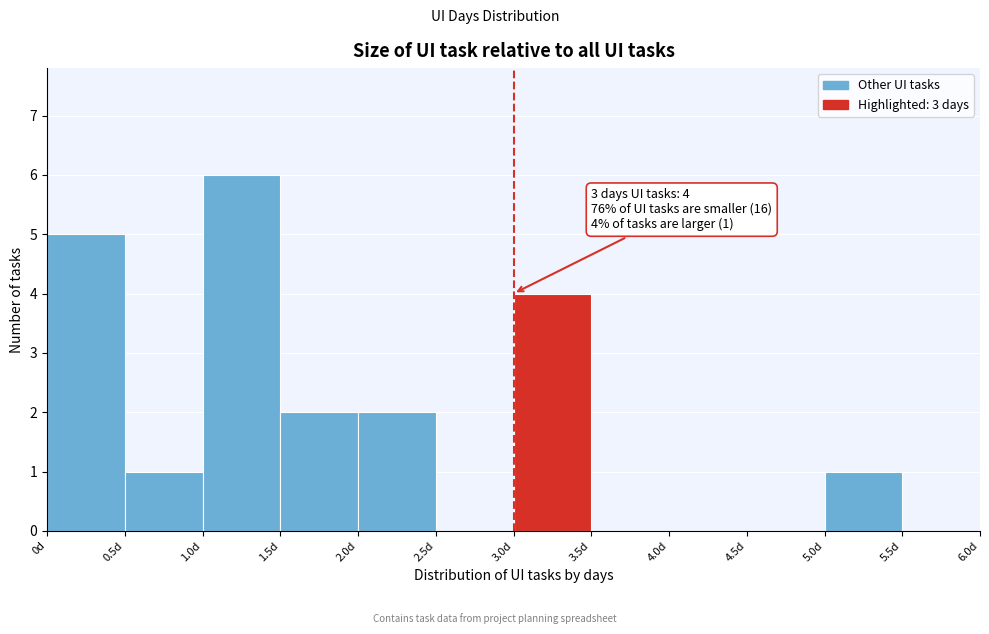

Which range on the x-axis has the tallest bar?

1.0 to 1.5